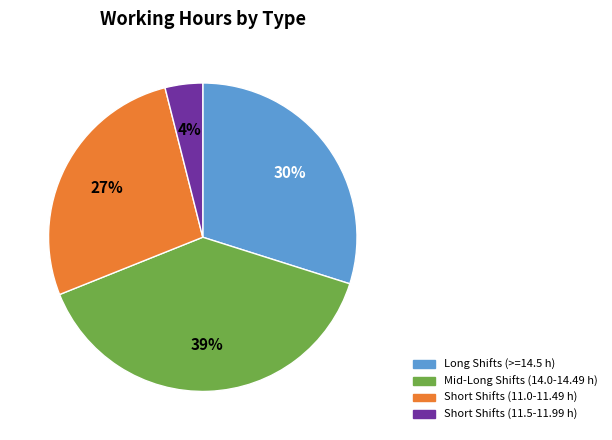

How many segments does this pie chart have?

4